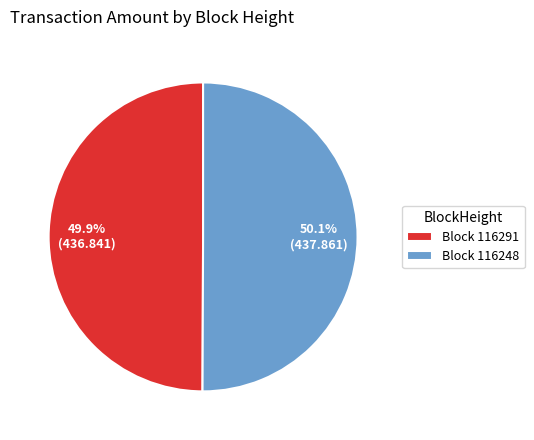

What portion of the pie excludes Block 116248?

49.9%